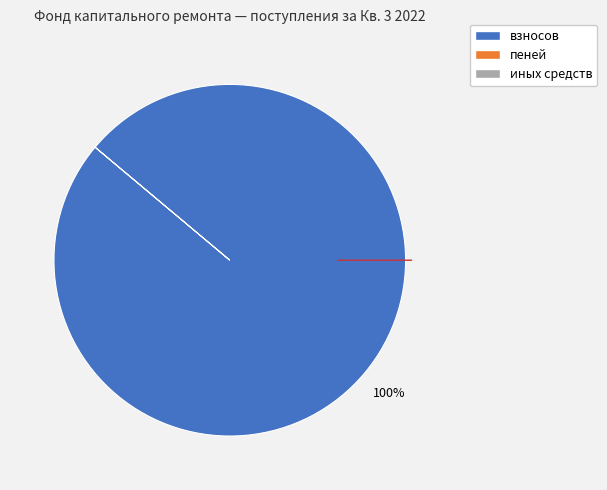

Is there any slice that represents more than half of the pie?

Yes